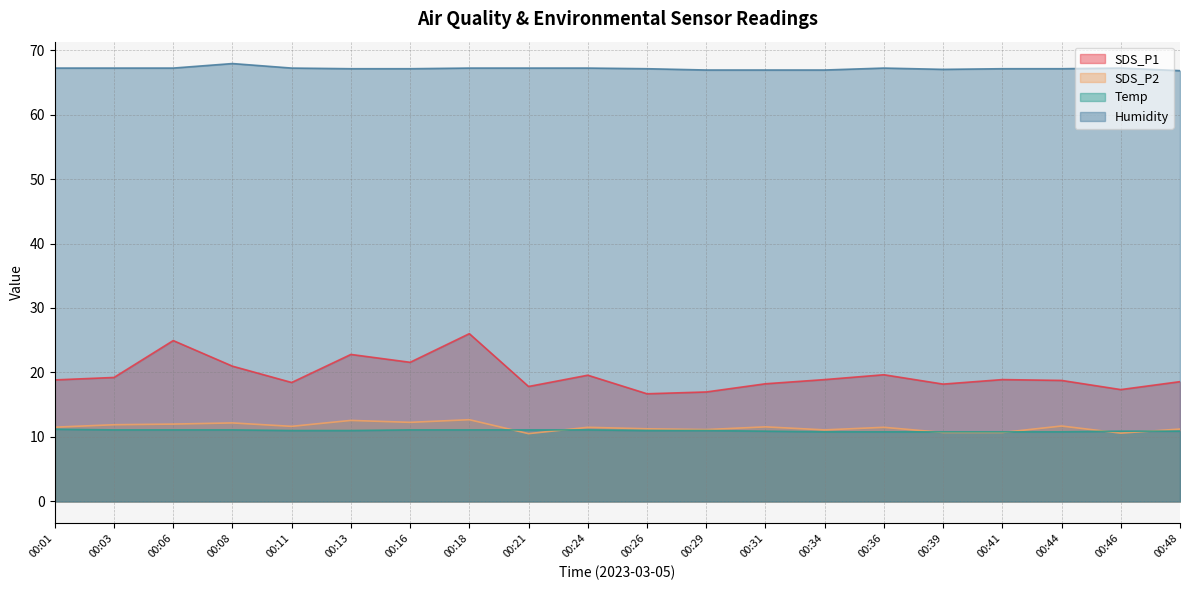

The value of SDS_P2 at 00:11 is 15.9. True or false?

False